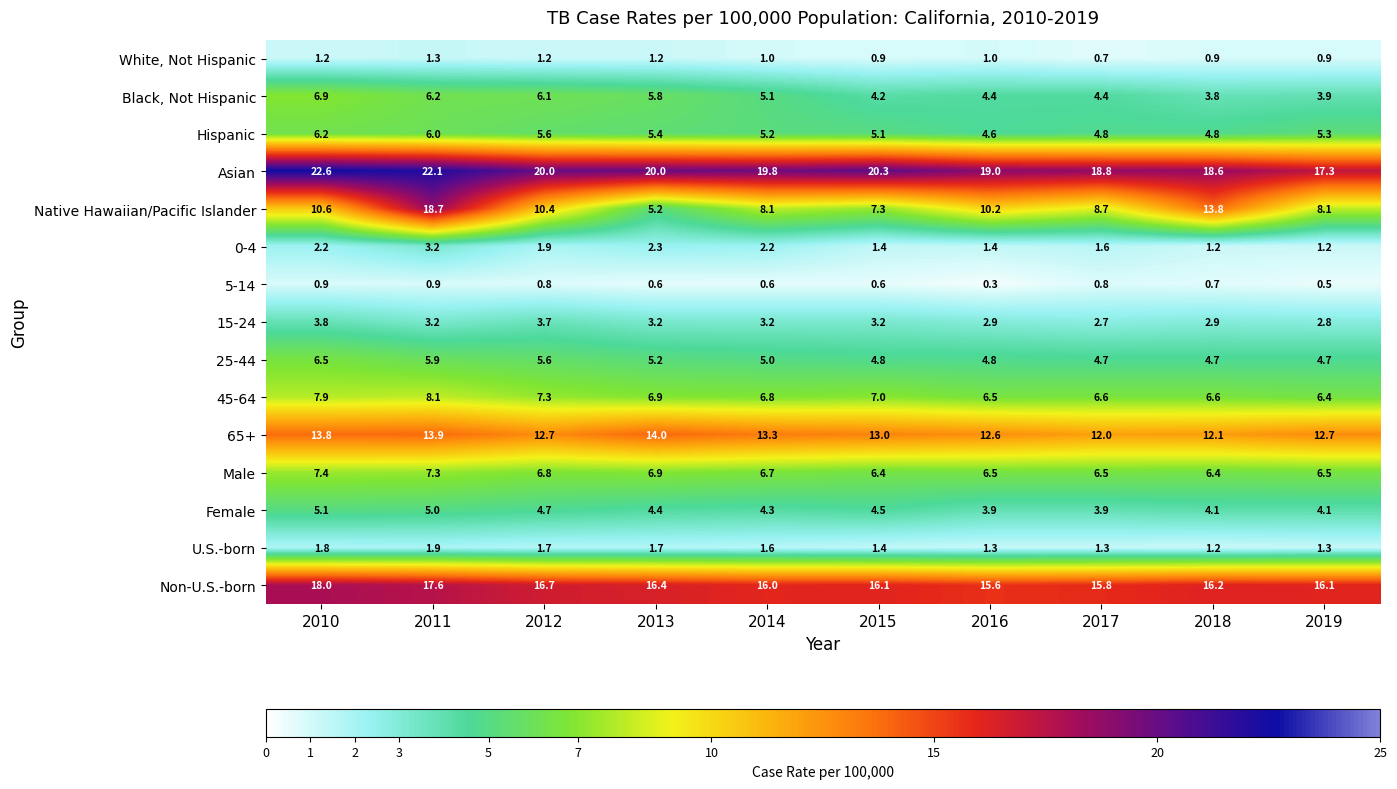

What is the sum of all Female values?

44.0